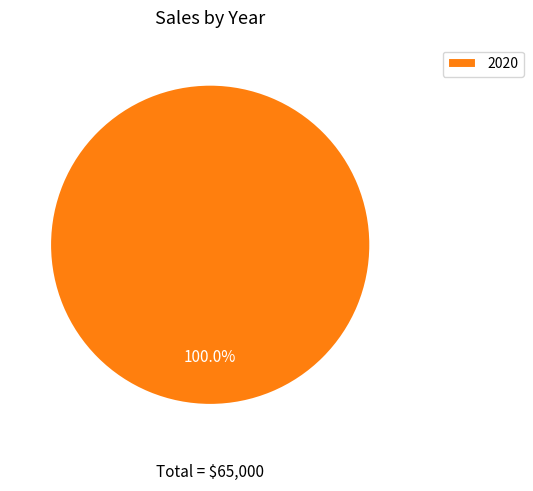

Rank the categories by value from highest to lowest.

2020